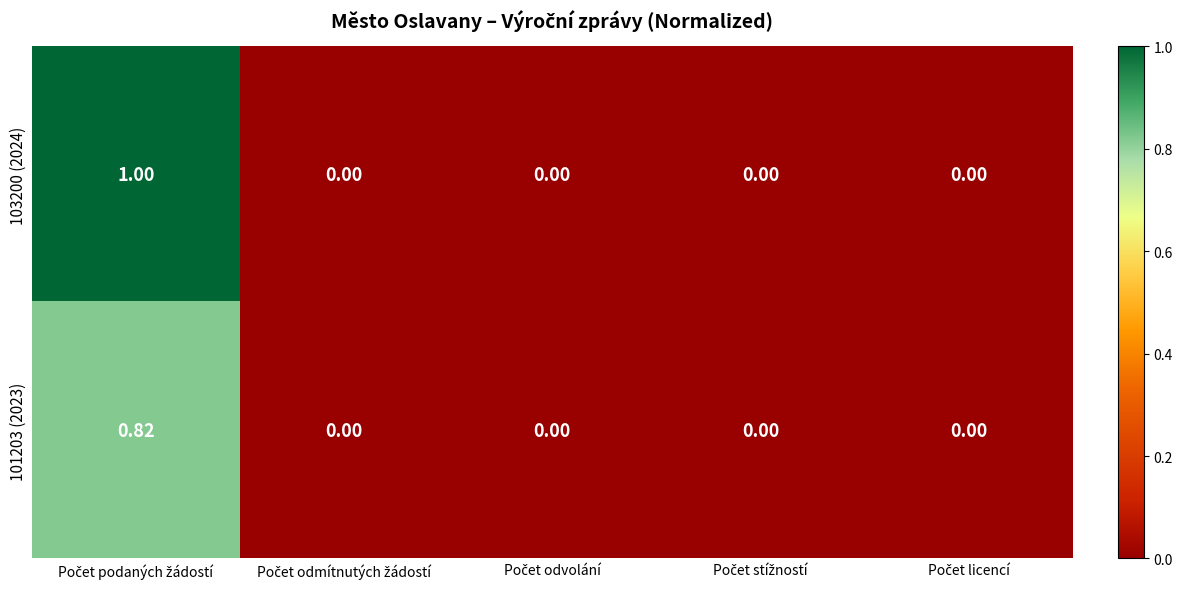

How many values in 101203 (2023) are above zero?

1